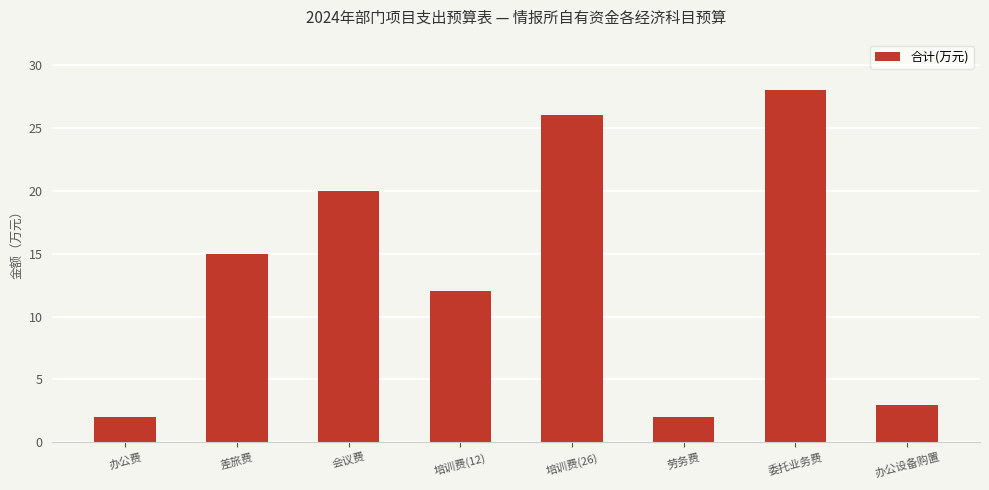

The value at 劳务费 is 1. True or false?

False